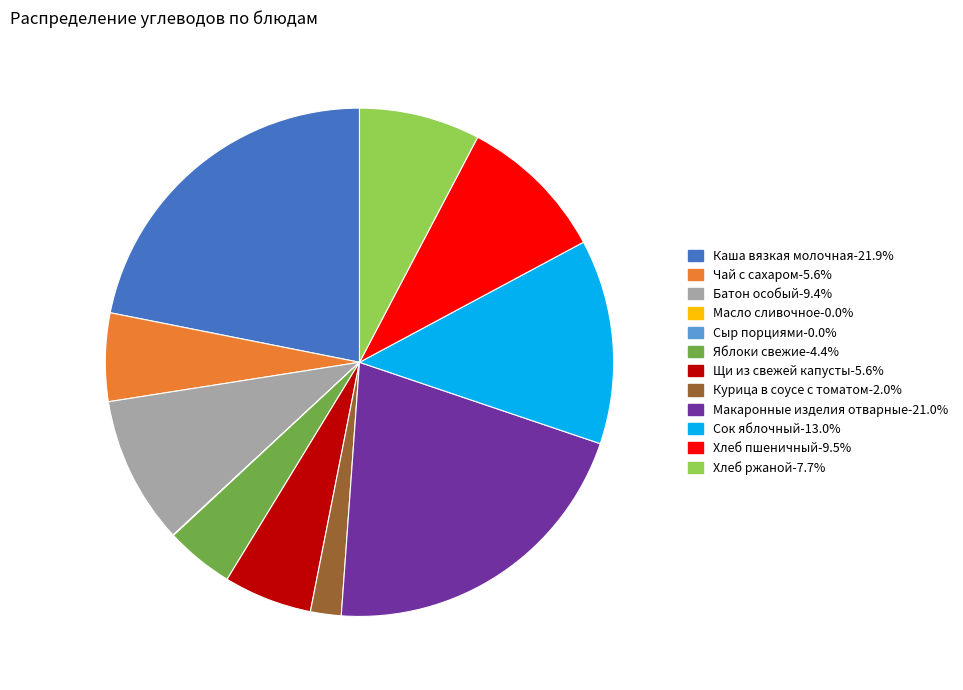

What is the largest slice in the pie chart?

Каша вязкая молочная